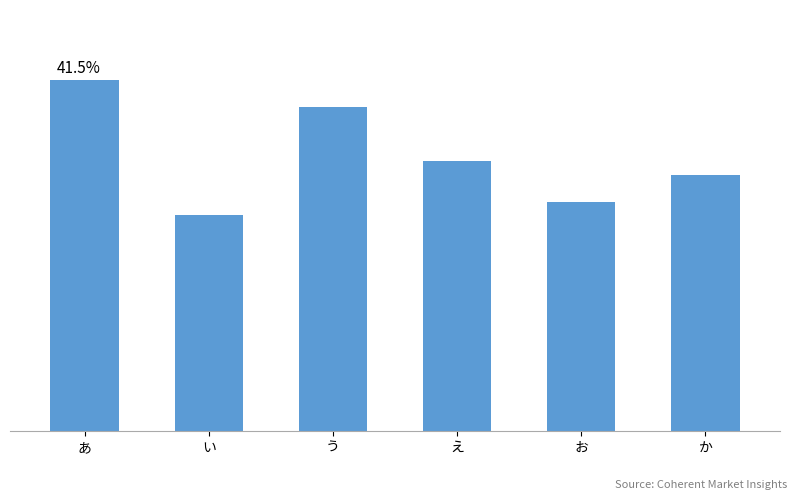

Reading right to left, what are all the values shown in this chart?

か=19	お=17	え=20	う=24	い=16	あ=26